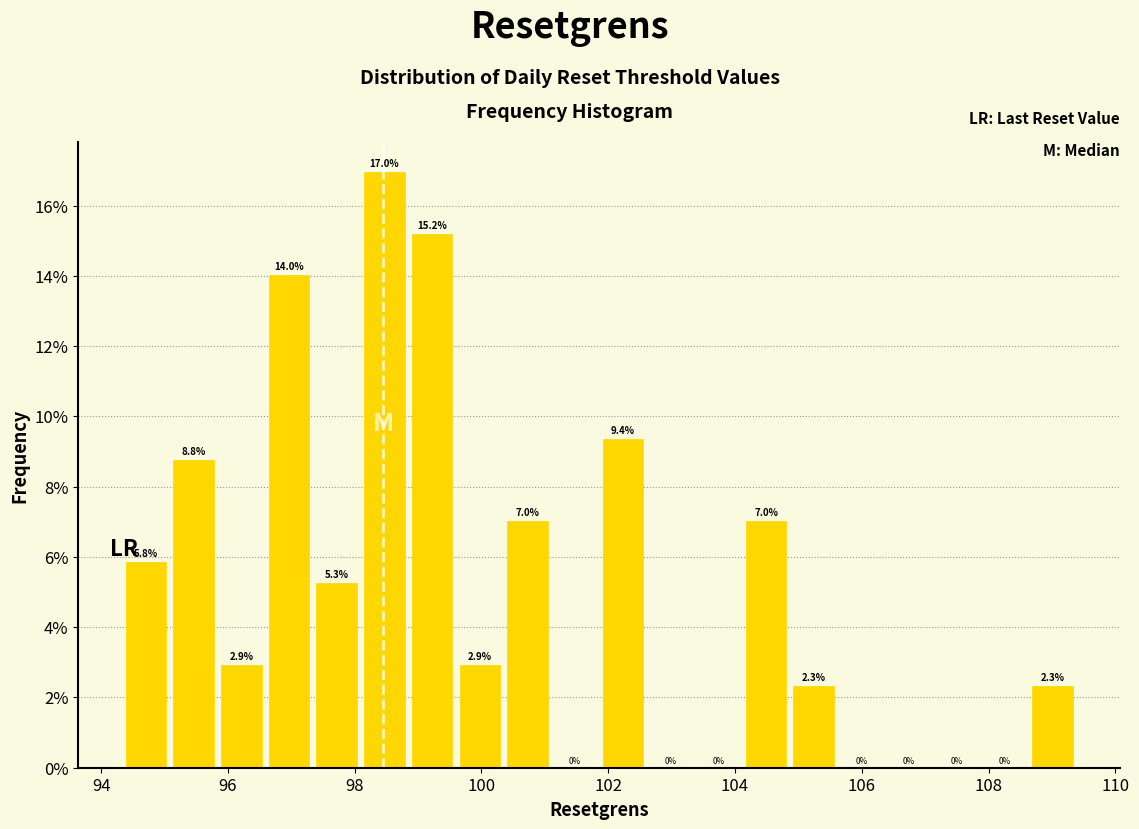

Around what value on the x-axis is the tallest bar? Give the approximate position of its centre, as read against the axis.

98.4